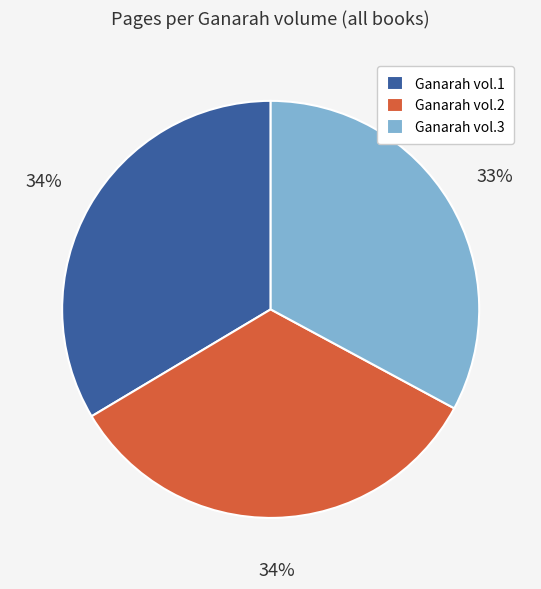

Is it true that Ganarah vol.3 is 23% of the pie?

False